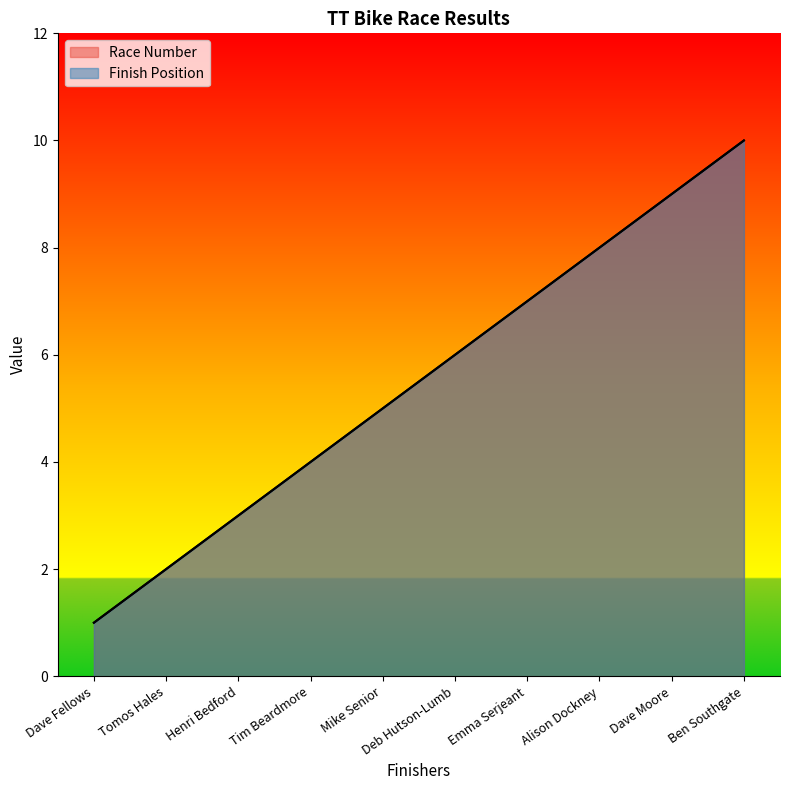

Which series has the widest spread of values?

Race Number